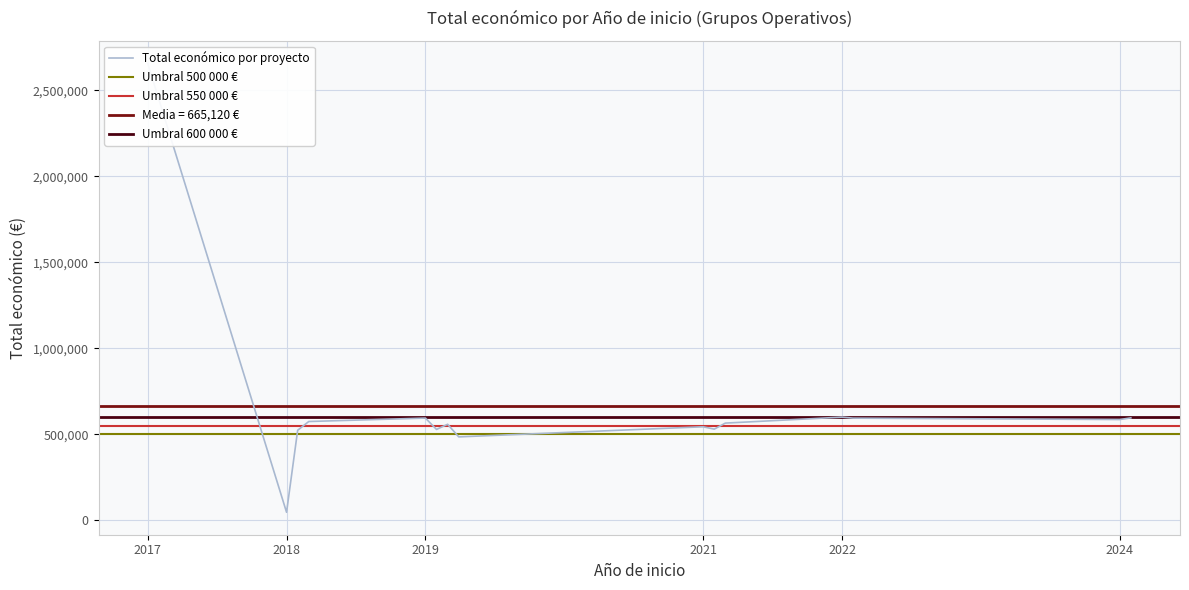

At which category does the data reach its first local valley?

2018